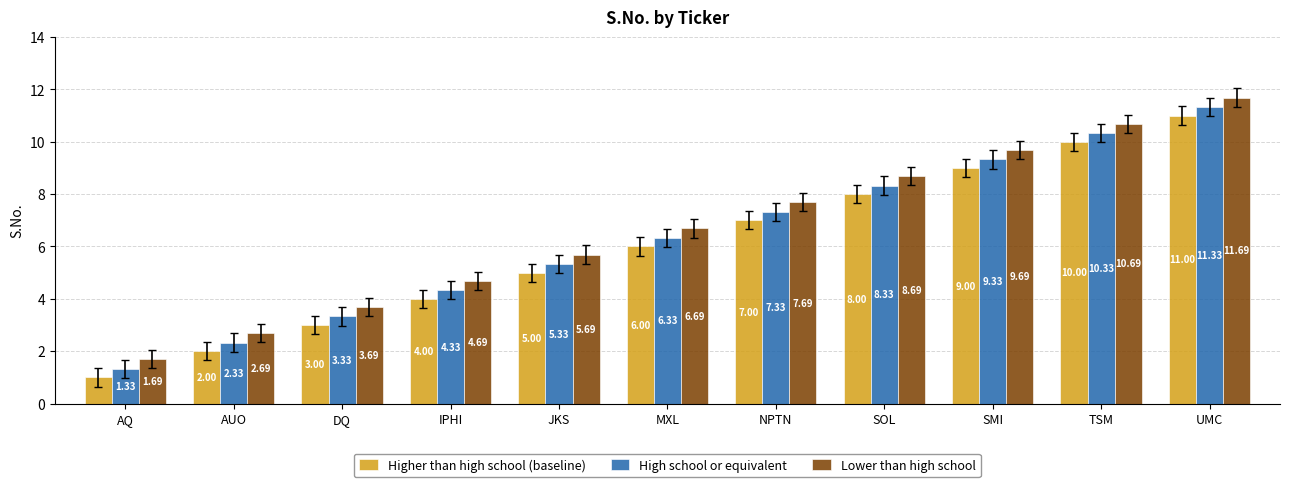

What is the total value across all series at UMC?

34.0